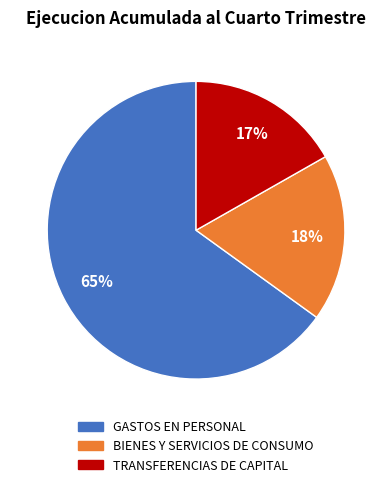

To the nearest percent, what percentage of the pie is BIENES Y SERVICIOS DE CONSUMO?

18%